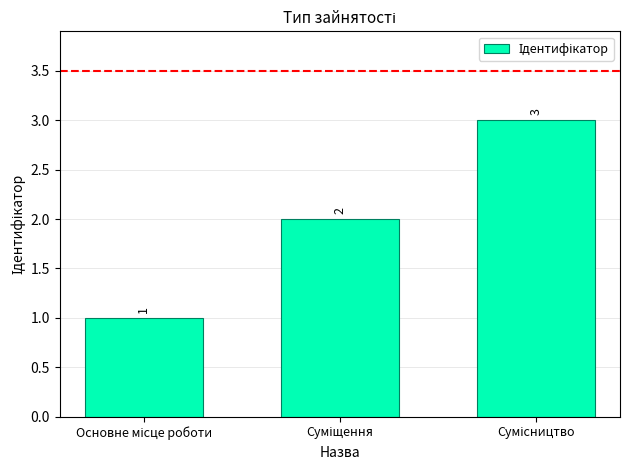

What is the sum of all values?

6